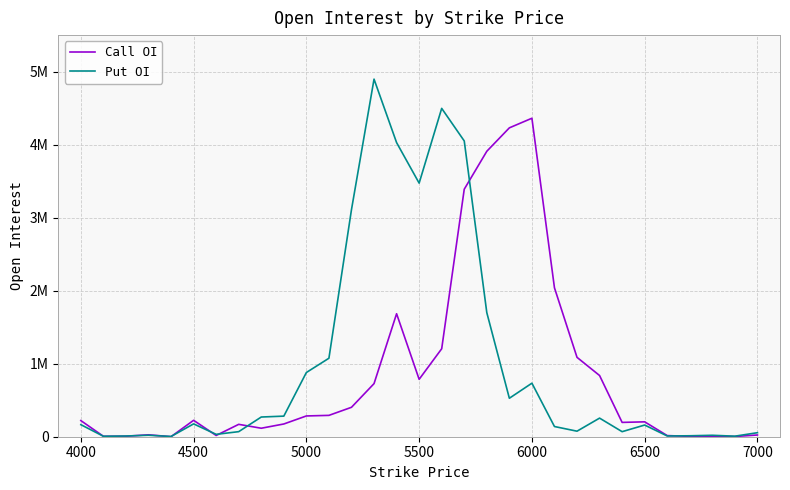

How many intersections are there between Call OI and Put OI?

9